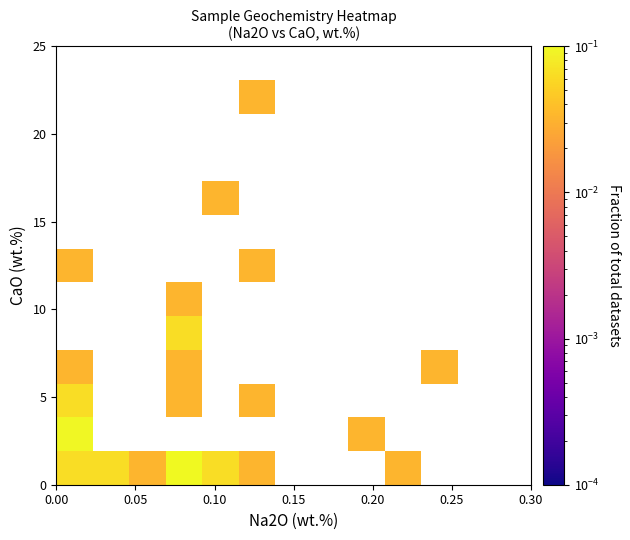

At how many categories does at least one series exceed 0?

9